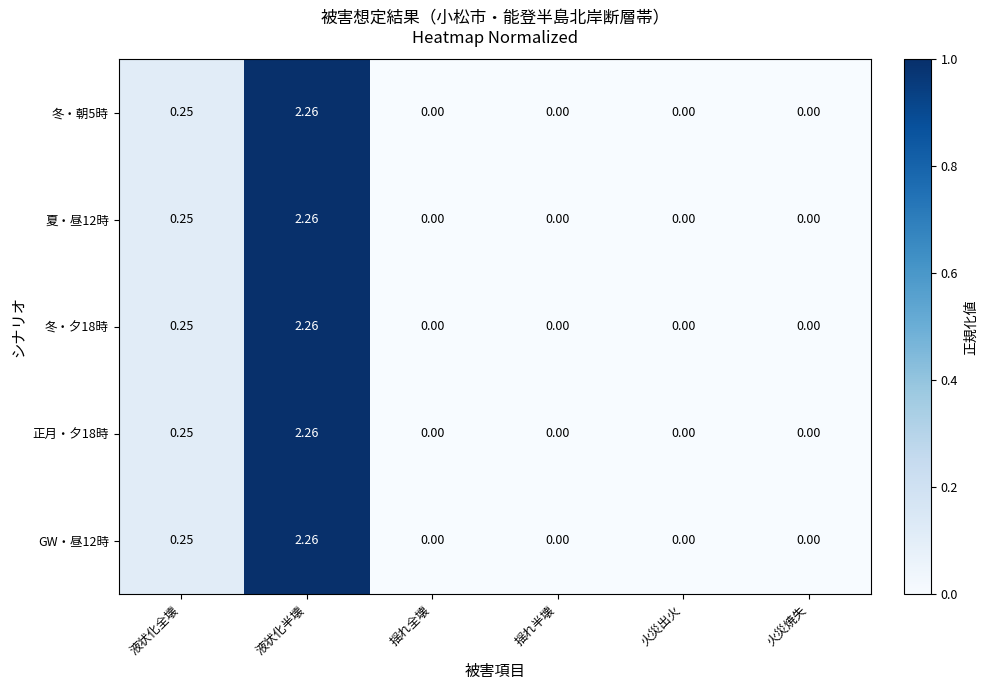

Which label corresponds to the largest value in the chart?

液状化半壊